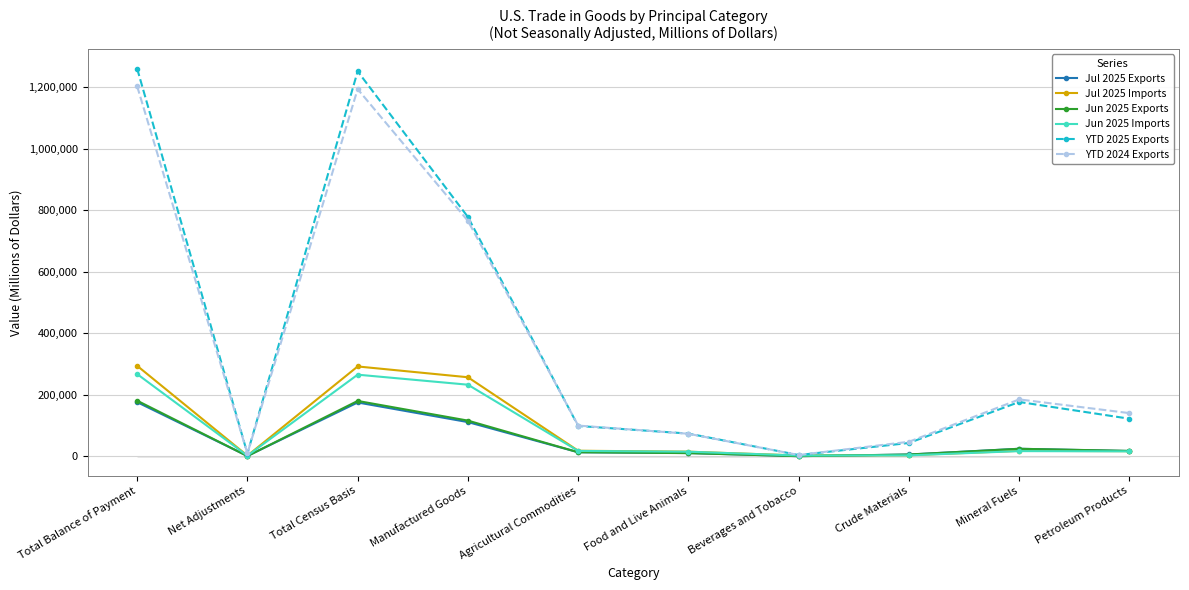

What is the difference between the Jun 2025 Imports values at Beverages and Tobacco and Manufactured Goods?

230305